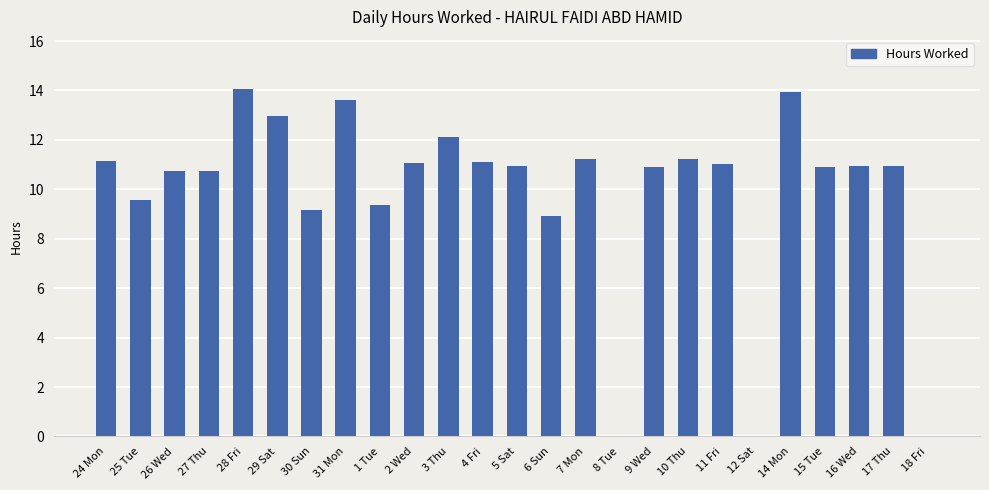

What is the approximate value at 10 Thu?

11.2